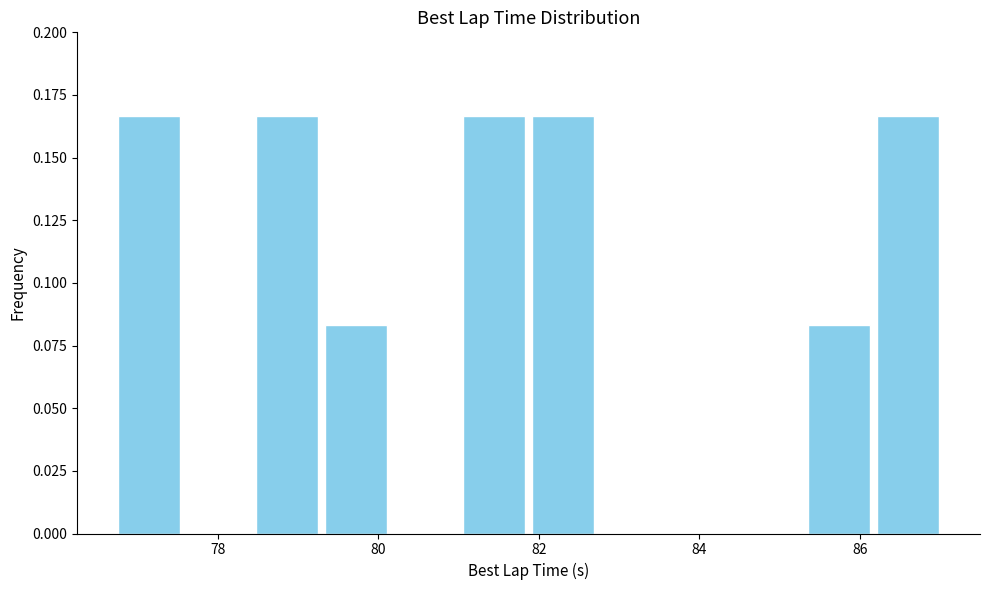

Reading left to right, transcribe this chart: for each bar, give the range it covers on the x-axis and its height. Neither the bar edges nor the heights are printed on the chart, so give them approximately, as read against the axes.

76.8 to 77.6: 0.165
77.6 to 78.4: 0
78.4 to 79.2: 0.165
79.2 to 80.2: 0.085
80.2 to 81.0: 0
81.0 to 81.8: 0.165
81.8 to 82.8: 0.165
82.8 to 83.6: 0
83.6 to 84.4: 0
84.4 to 85.4: 0
85.4 to 86.2: 0.085
86.2 to 87.0: 0.165